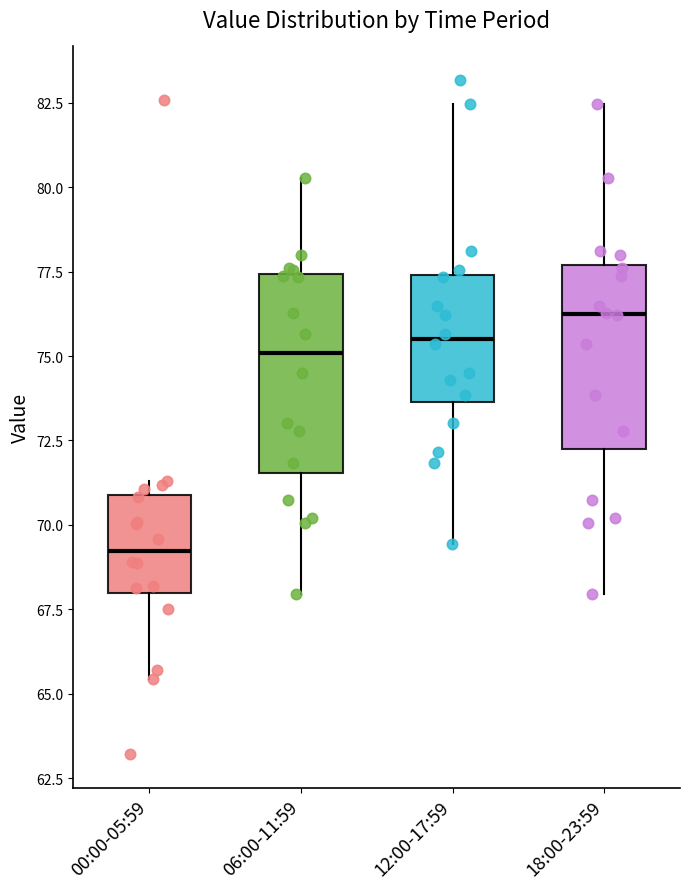

Reading left to right, read every box against the y-axis: the position of its median line, the range the box covers, and the ends of its whiskers. The values are not printed on the chart, so give them approximately, as read against the axis.

00:00-05:59: median 69.0, box 68.0 to 71.0, whiskers 65.5 to 71.5
06:00-11:59: median 75.0, box 71.5 to 77.5, whiskers 68.0 to 80.5
12:00-17:59: median 75.5, box 73.5 to 77.5, whiskers 69.5 to 82.5
18:00-23:59: median 76.0, box 72.5 to 77.5, whiskers 68.0 to 82.5